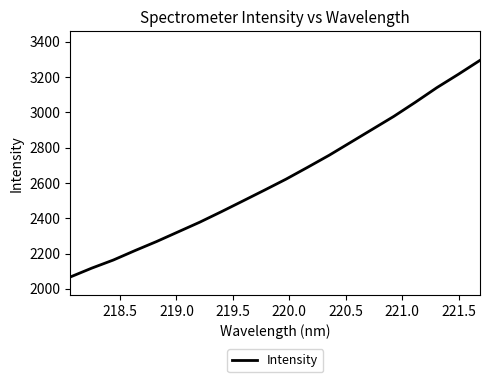

Reading right to left, list all the values displayed in this chart.

3294.8	3216.0	3140.2	3057.3	2977.2	2903.7	2830.3	2756.9	2688.6	2621.5	2559.2	2497.9	2437.0	2377.7	2323.0	2268.2	2216.9	2163.7	2117.7	2067.3